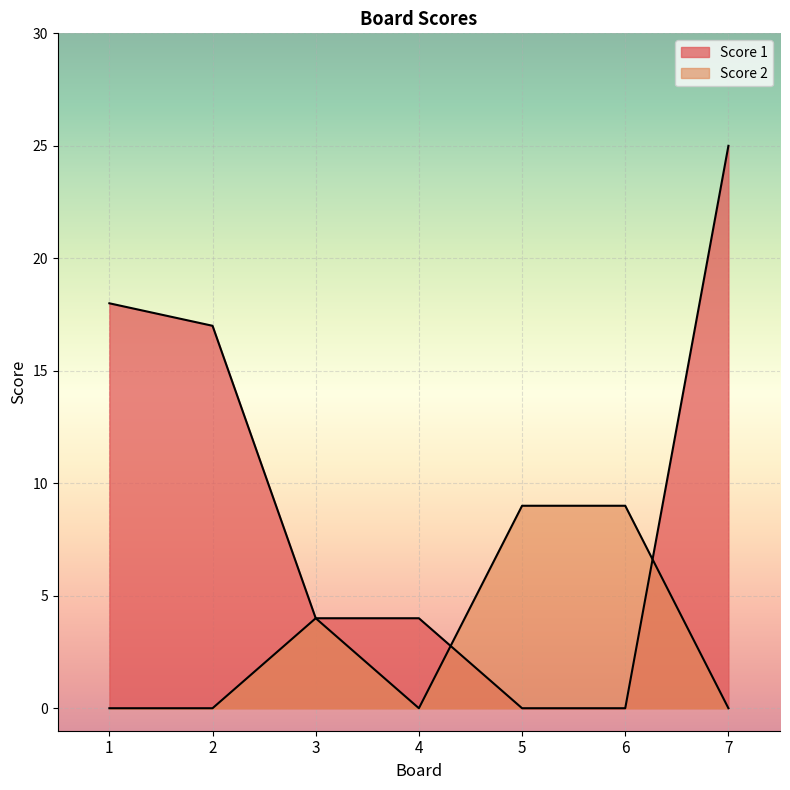

How many interior local peaks does the Score 2 series have?

1